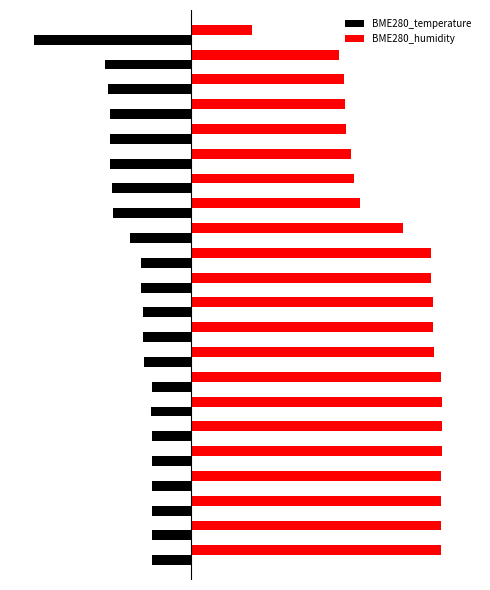

Which series has the largest range (max minus min)?

BME280_humidity